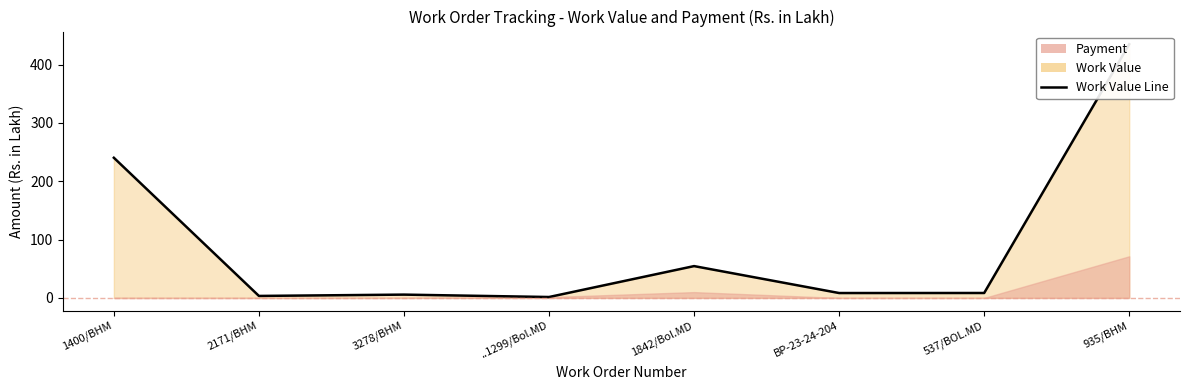

What is the minimum value shown in the chart?

1.6